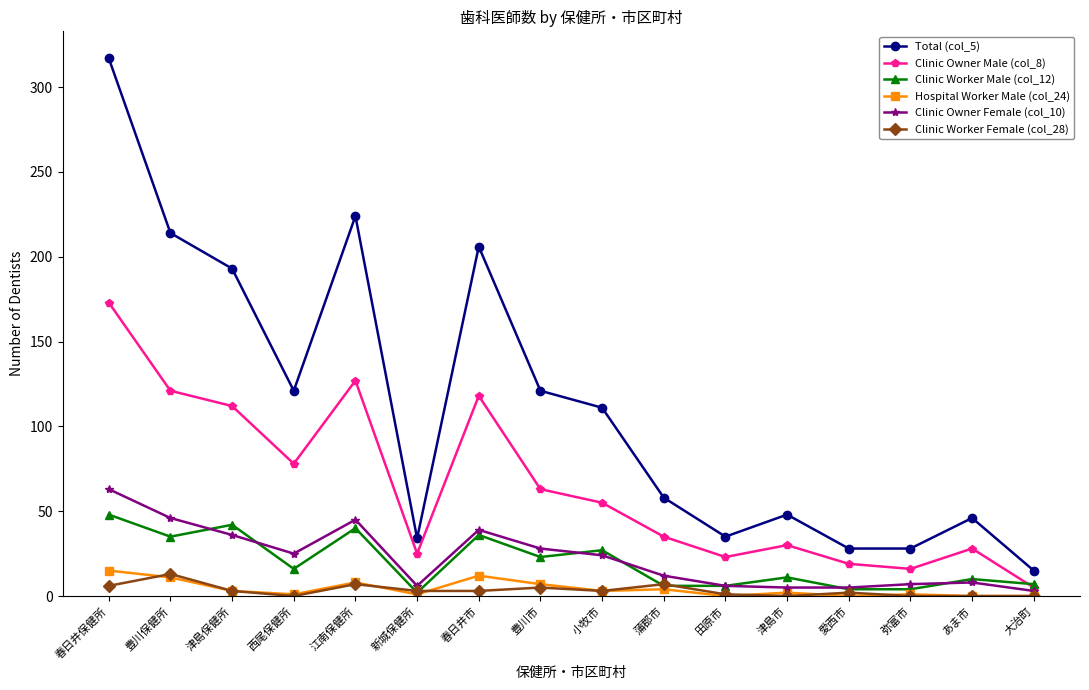

At which label is Clinic Worker Male (col_12) closest to 25?

豊川市